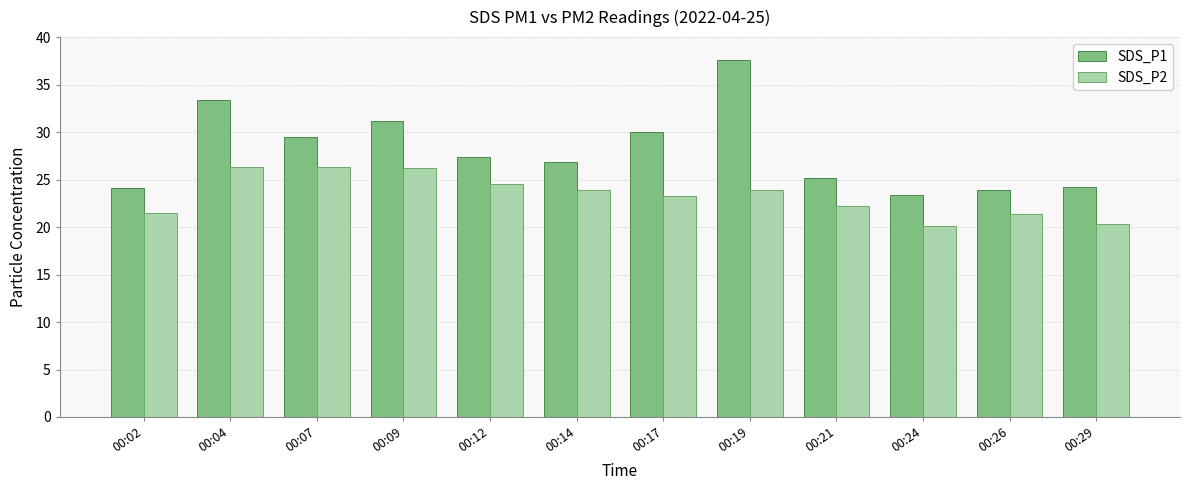

Is it true that SDS_P1 equals 15.5 at 00:26?

False